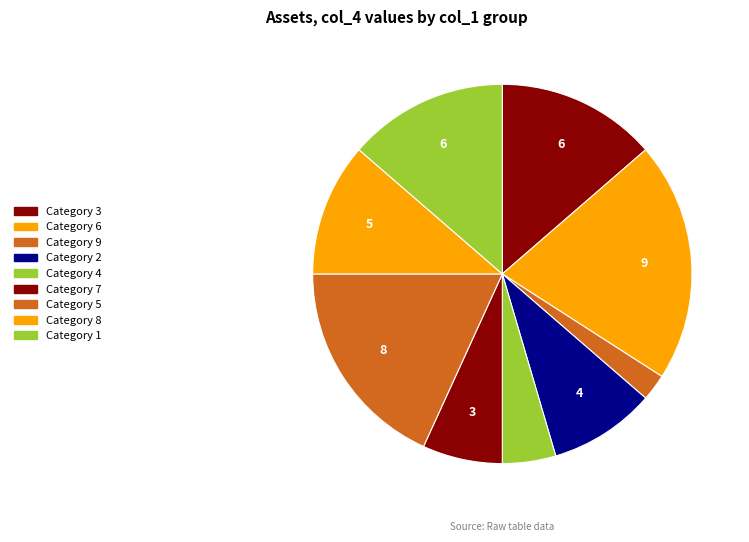

How many slices are in this pie chart?

9